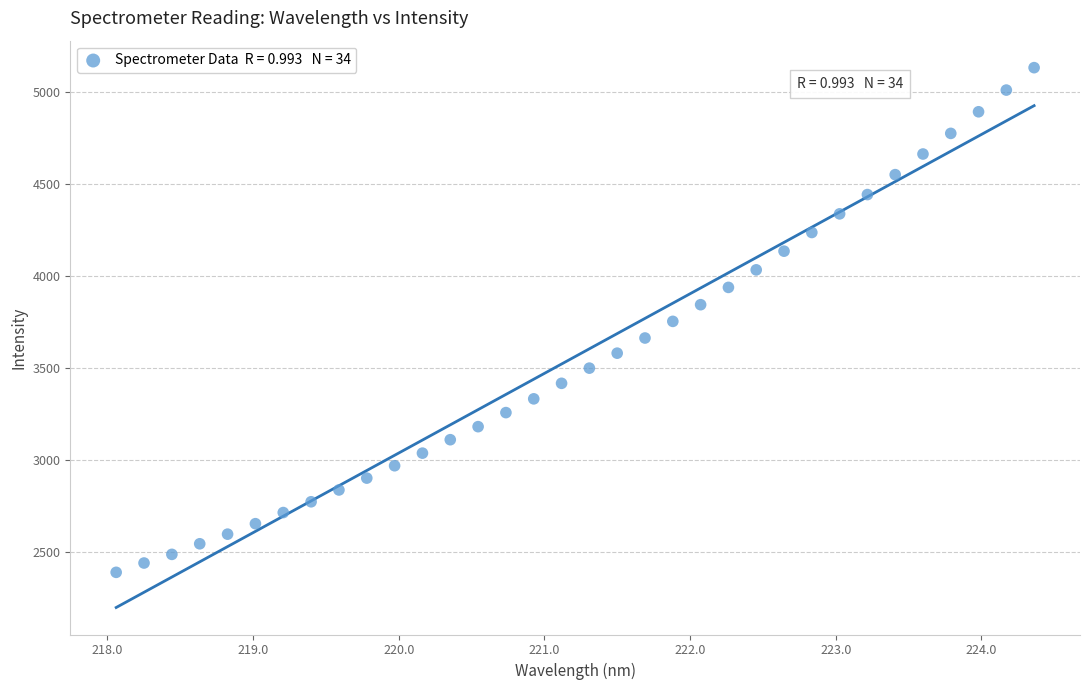

What is the range of X values (max minus min)?

6.3